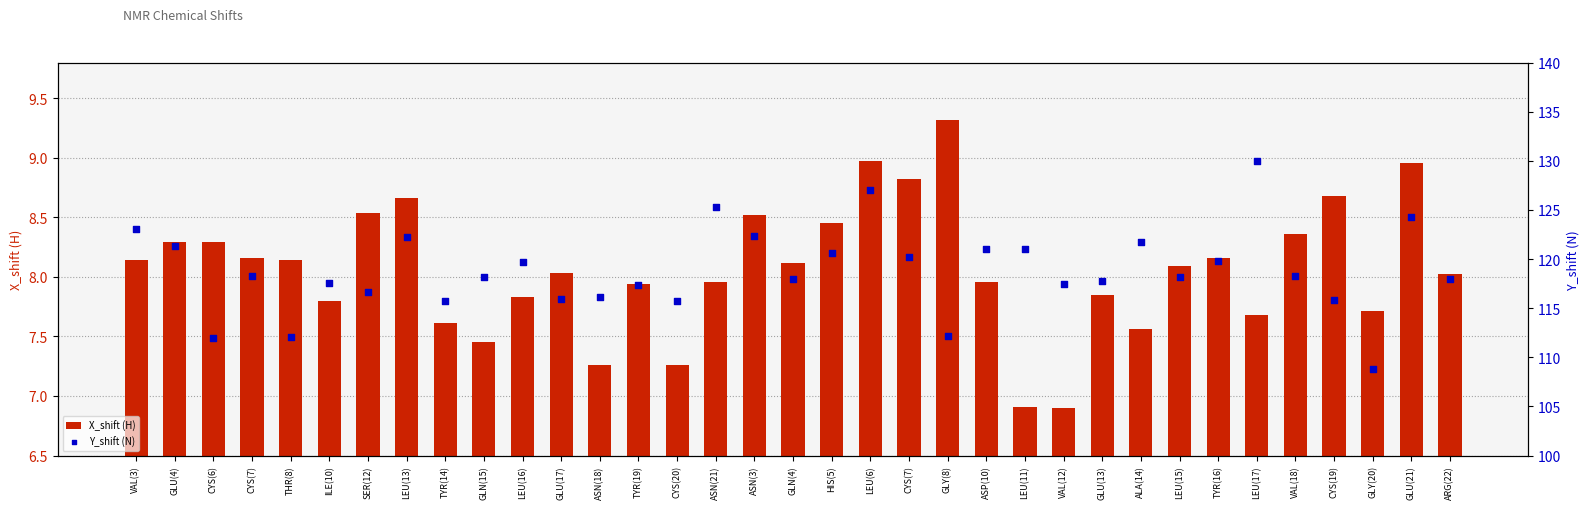

What are all the series names shown in the legend?

X_shift (H), Y_shift (N)